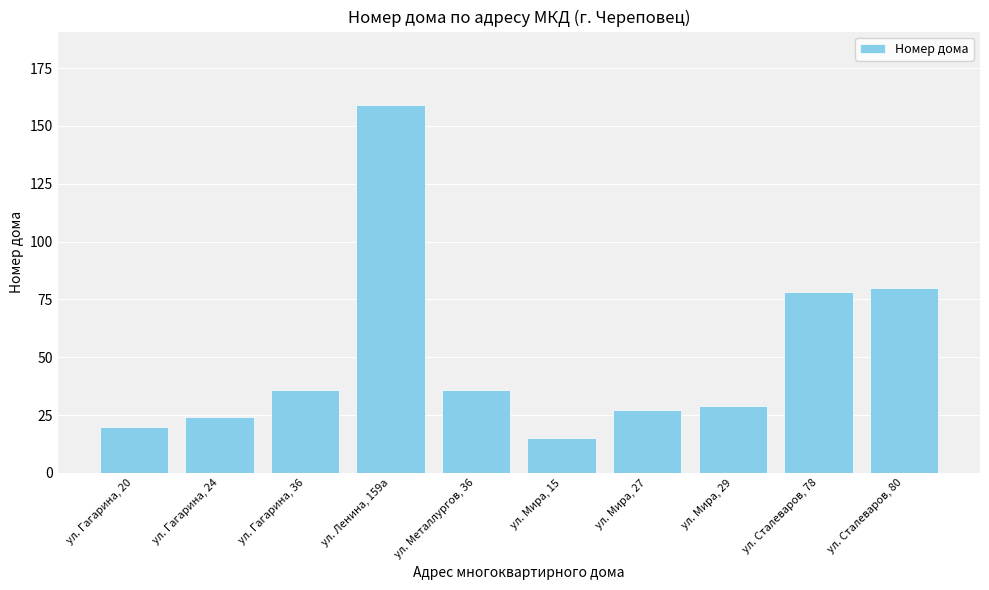

Reading left to right, extract all data points from this chart.

20	24	36	159	36	15	27	29	78	80